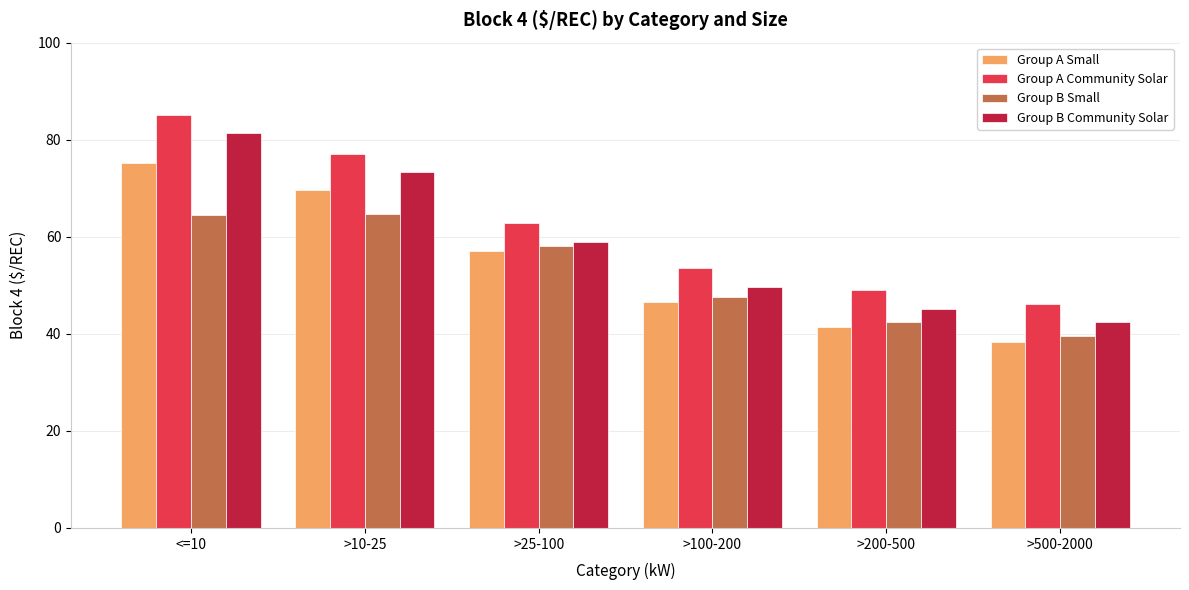

What is the difference between the second highest and second lowest values in the Group A Community Solar series?

28.0